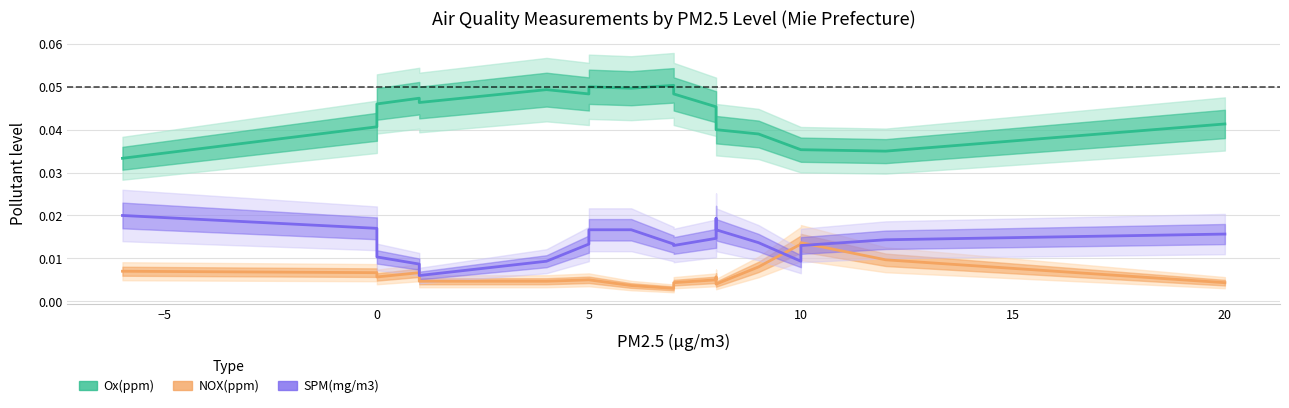

True or false: SPM has a value of 0.0 at 12.

False